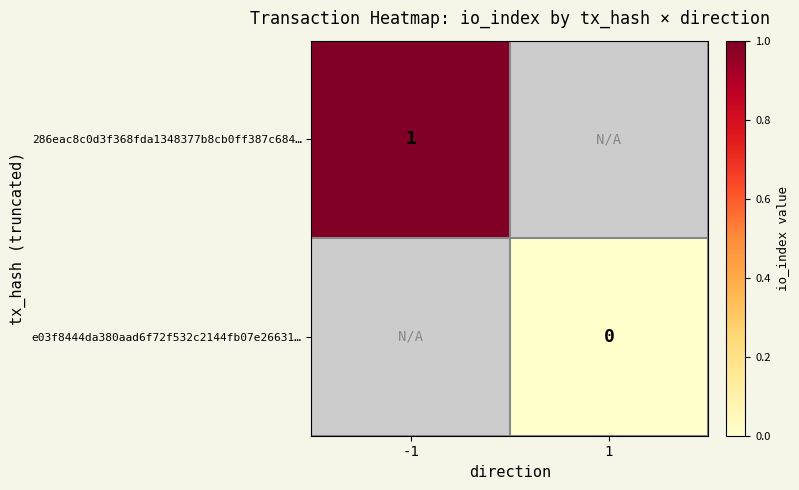

Is the value of e03f8444da380aad6f72f532c2144fb07e26631… at 1 greater than the value of 286eac8c0d3f368fda1348377b8cb0ff387c684… at -1?

No